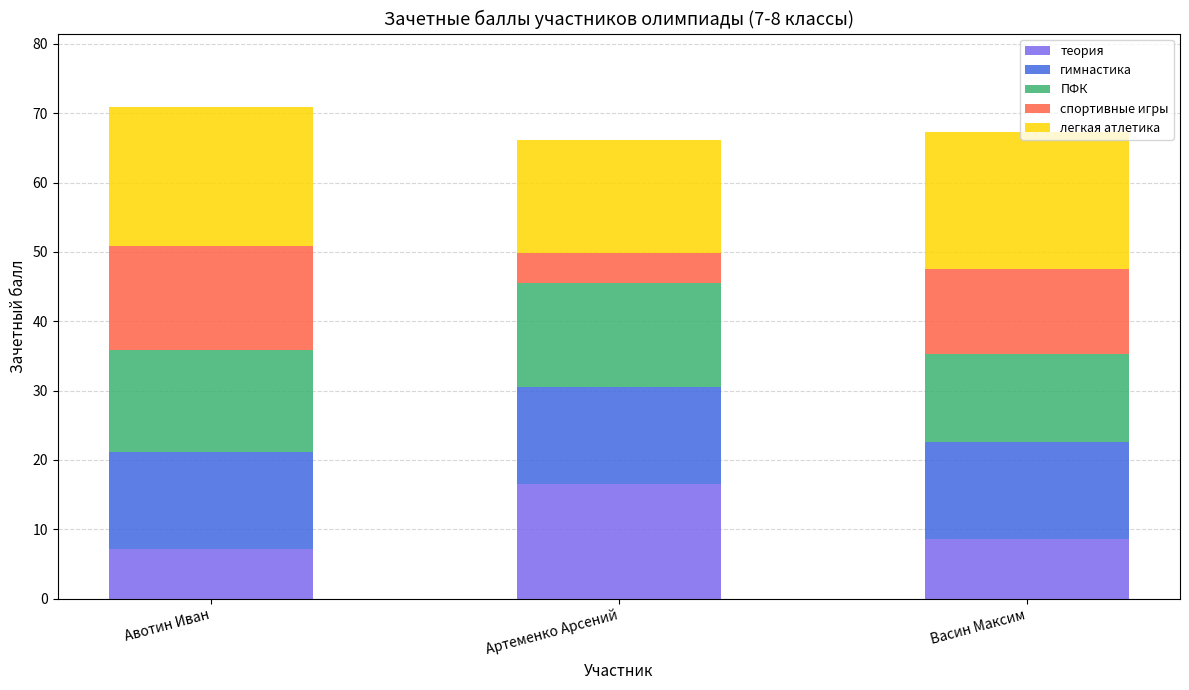

What is the highest value of the теория series?

16.5